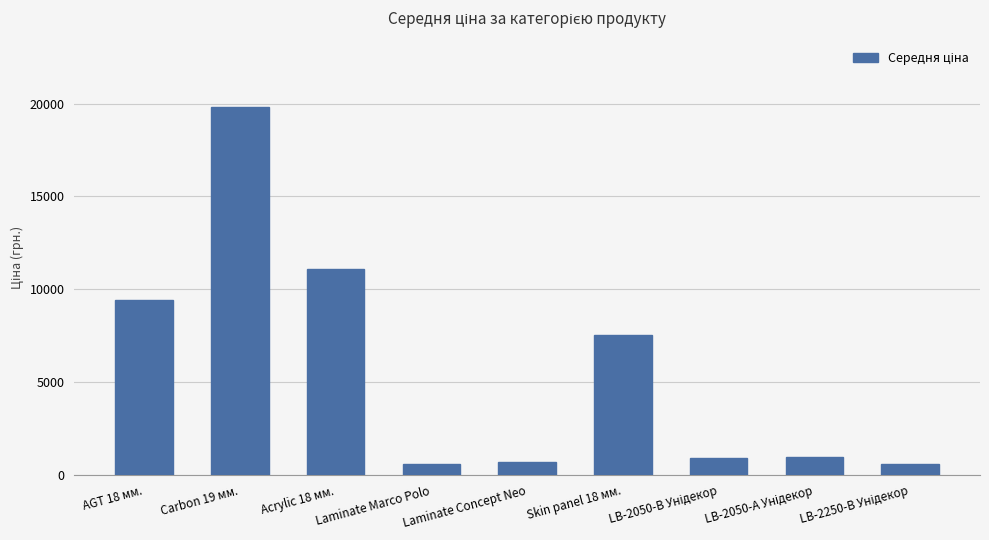

What is the greatest value displayed?

19831.1